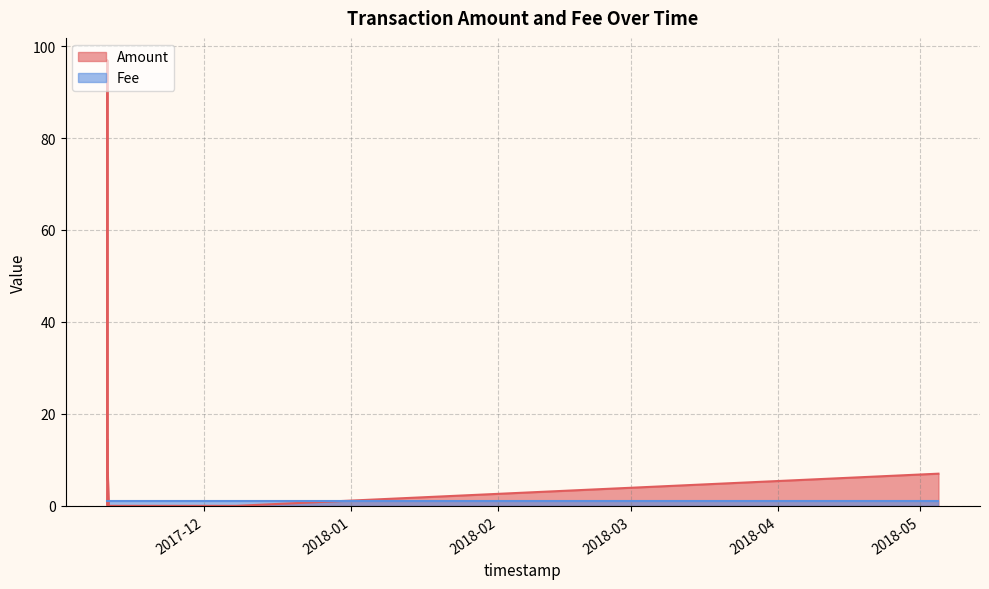

Which series has the largest total across all categories?

Amount